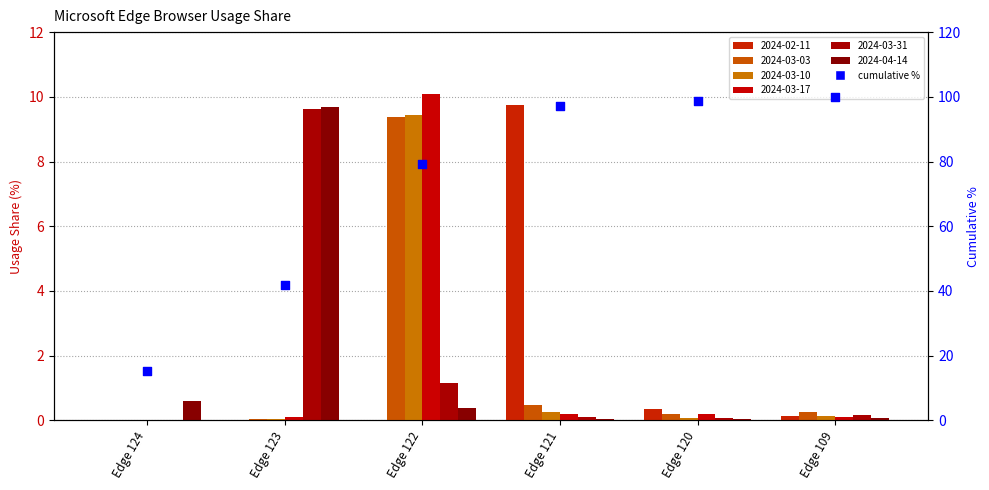

What is the change in value from Edge 123 to Edge 109?

+58.1